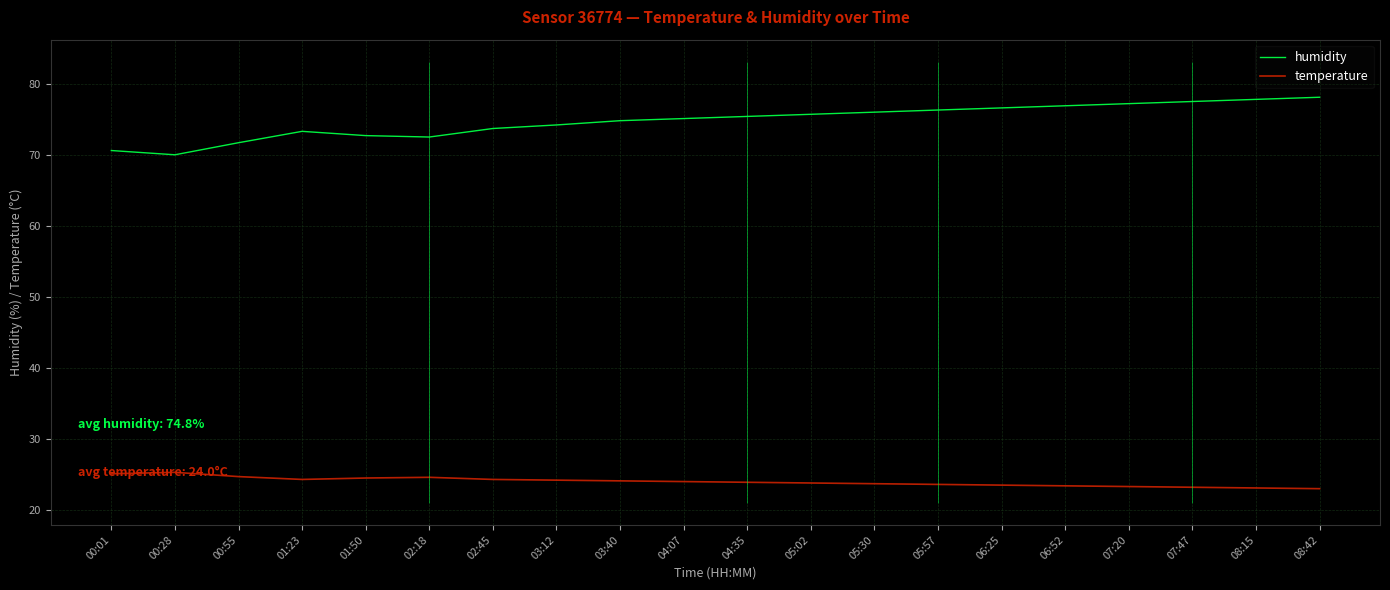

At which category does the chart reach its minimum across all series?

08:42